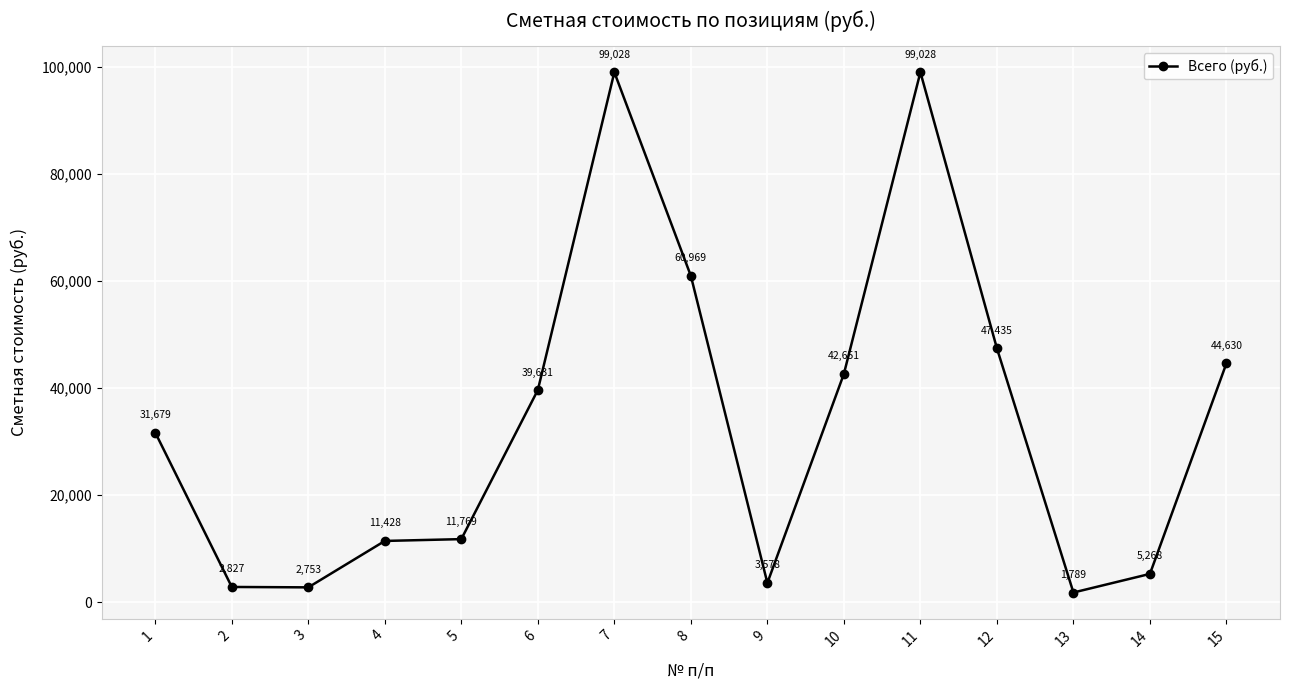

Reading left to right, transcribe all the data shown in this chart.

1=31679	2=2827	3=2753	4=11428	5=11769	6=39631	7=99028	8=60969	9=3578	10=42651	11=99028	12=47435	13=1789	14=5268	15=44630